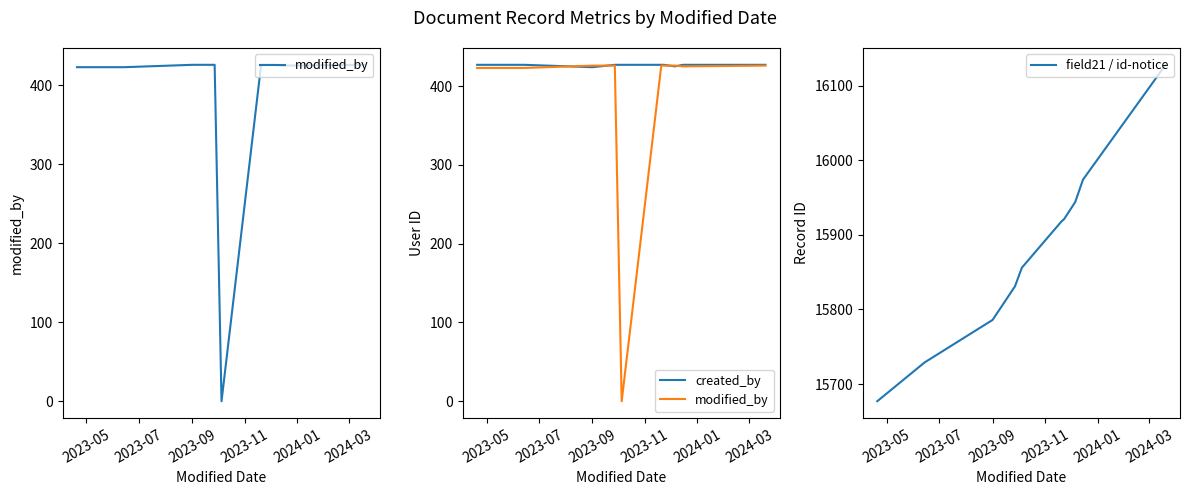

Does the chart have visible grid lines?

No